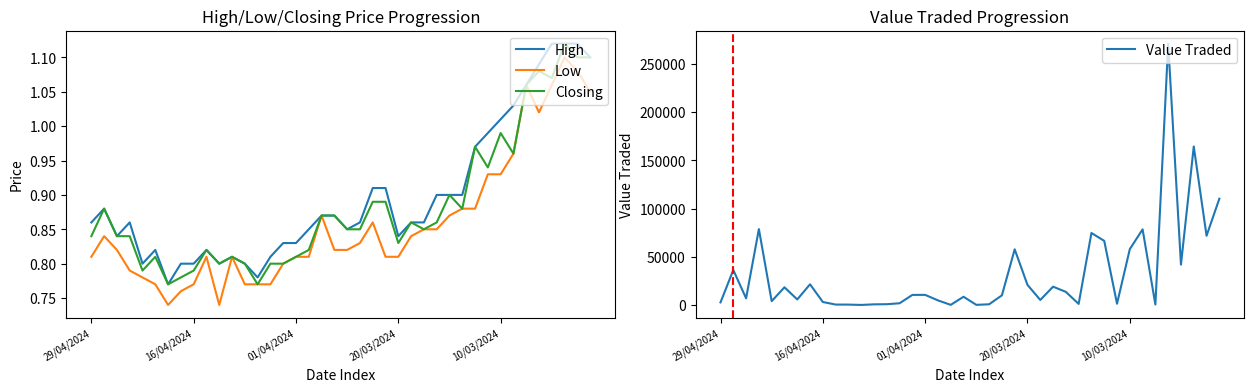

How many series are shown in this chart?

4